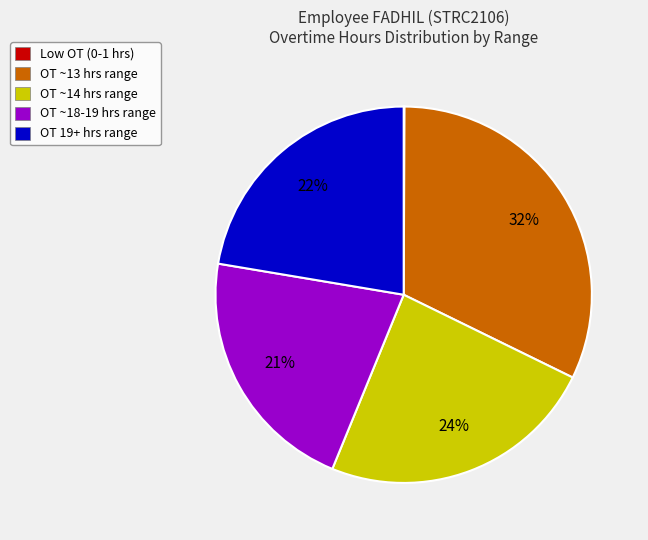

Which category has the biggest portion of the pie?

OT ~13 hrs range